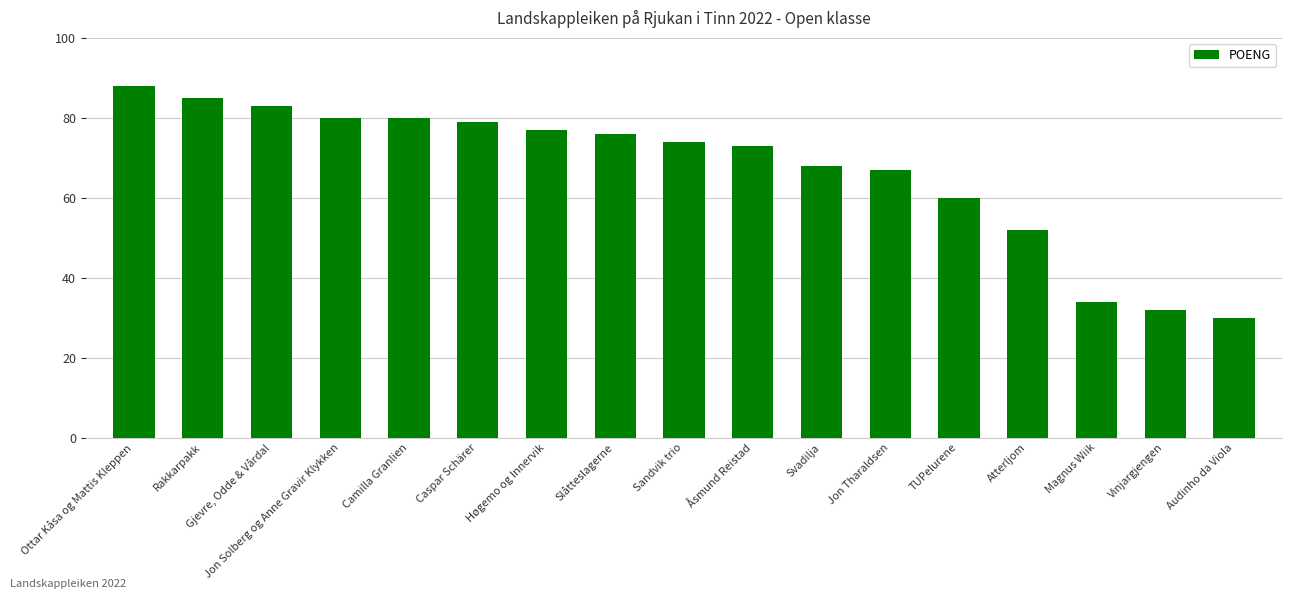

The value at Jon Tharaldsen is 67. True or false?

True